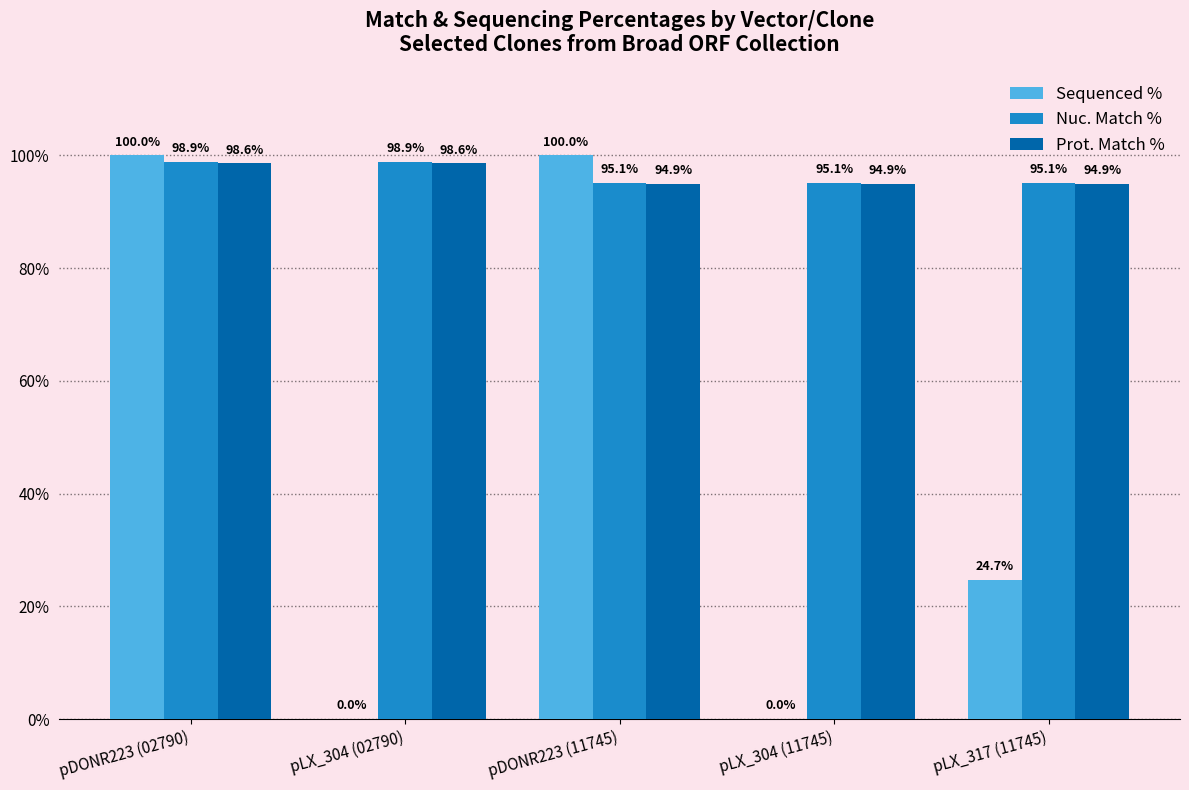

What is the greatest value displayed?

100.0